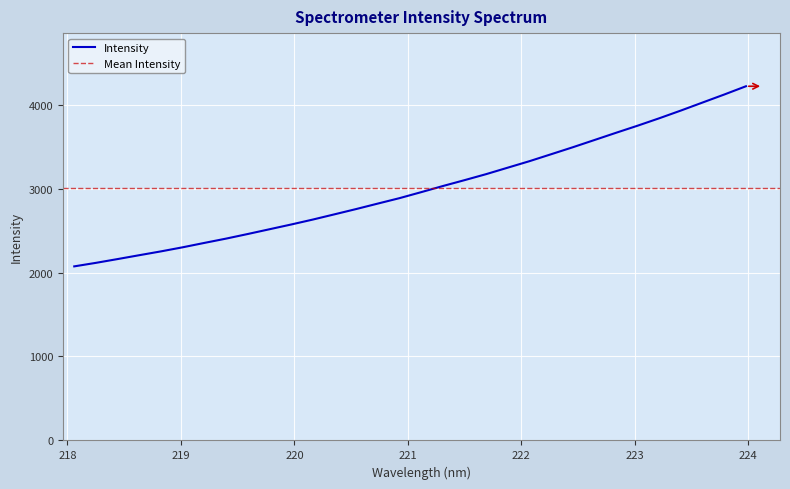

The value at 12 is 3512.5. True or false?

False